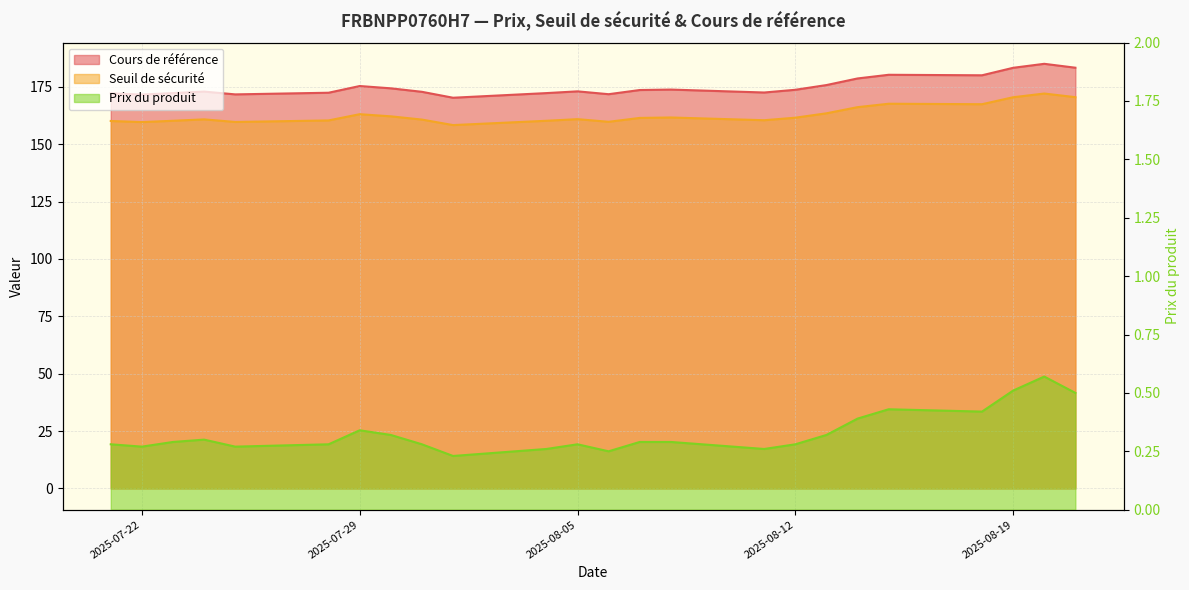

Which series changed the most between 2025-08-21 and 2025-08-07?

Cours de référence